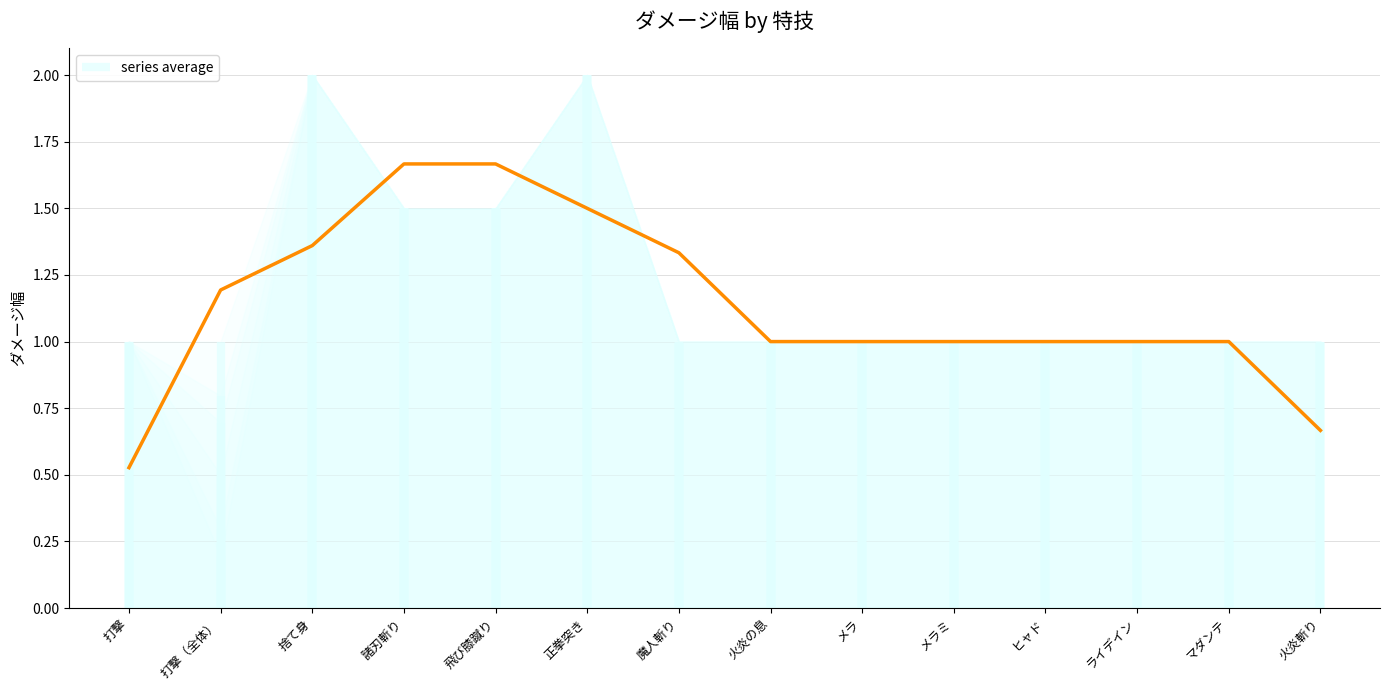

The chart shows a value of 1.7 at 飛び膝蹴り. True or false?

True